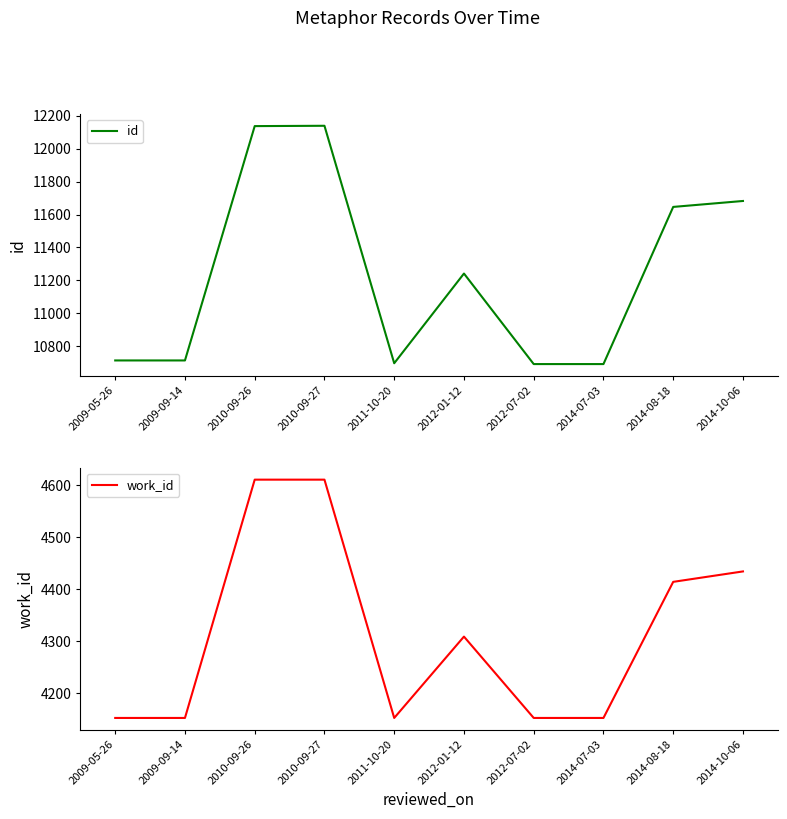

Where does the id series first go above 11242?

2010-09-26